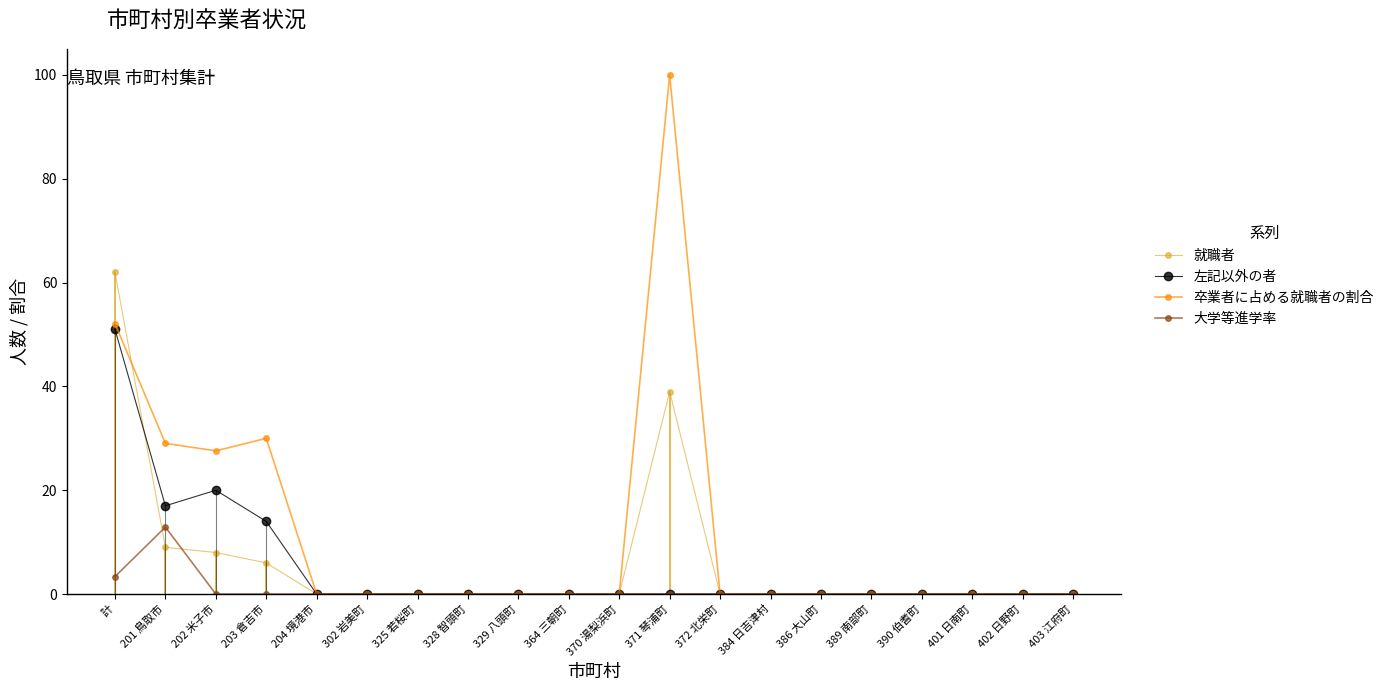

Does the chart display data point markers on the line(s)?

Yes